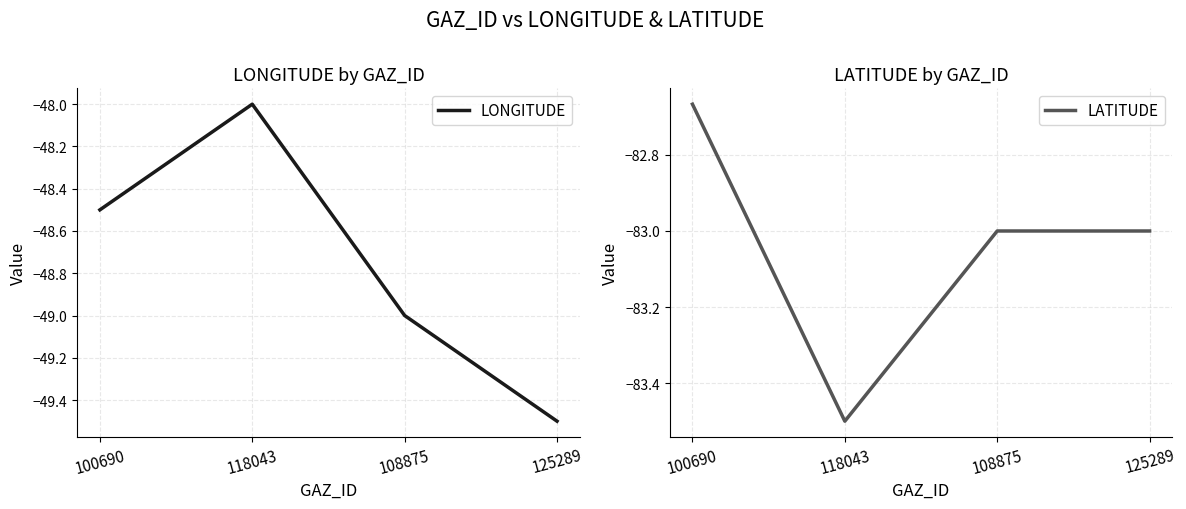

Which series has the largest total across all categories?

LONGITUDE